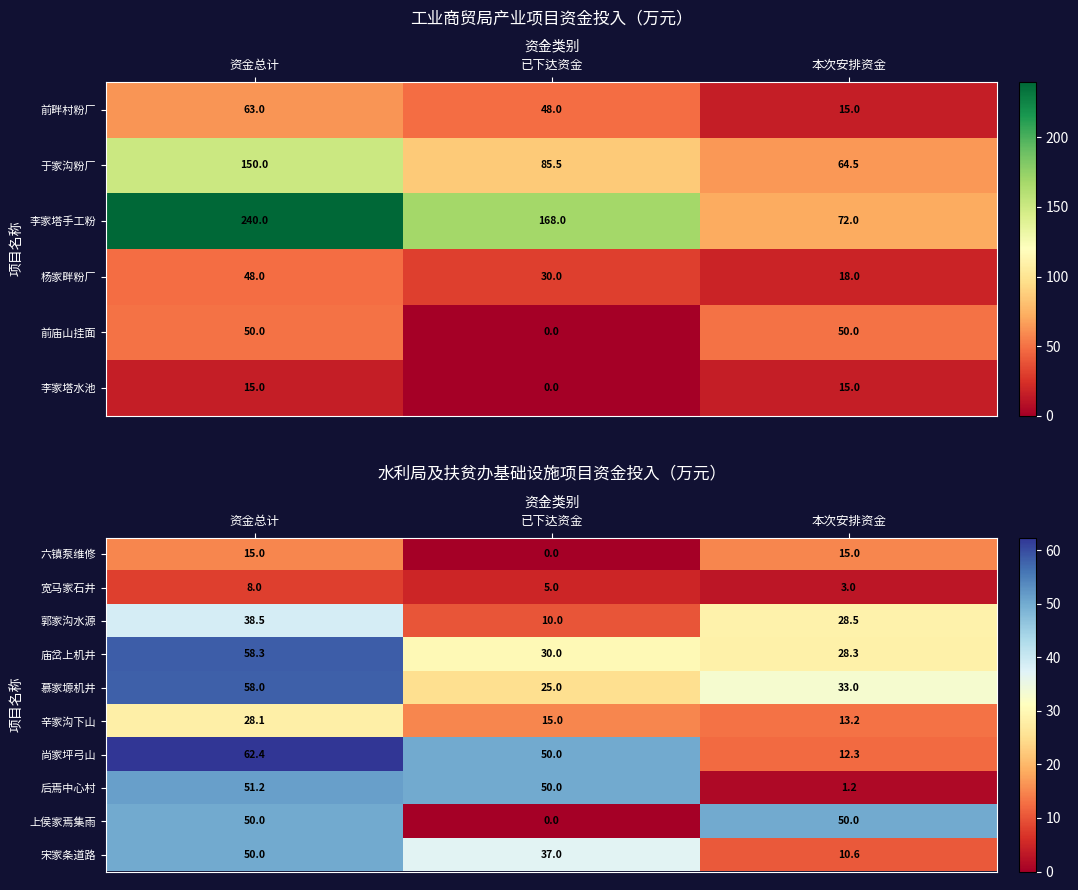

What is the difference between the highest and lowest values at 本次安排资金?

48.8